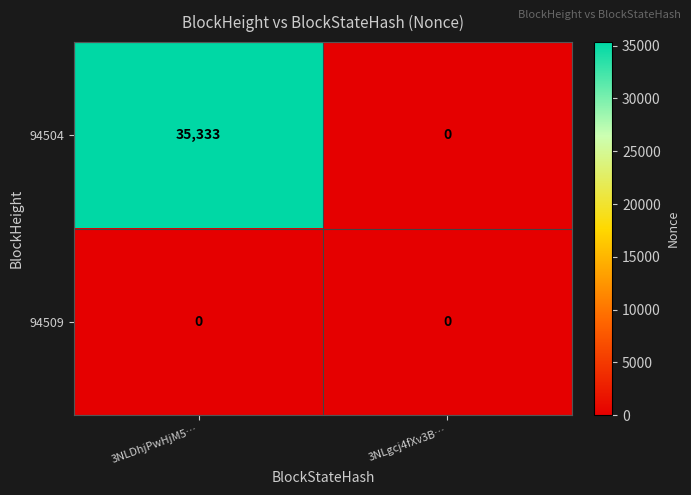

At which category is the sum across all series the highest?

3NLDhjPwHjM5…